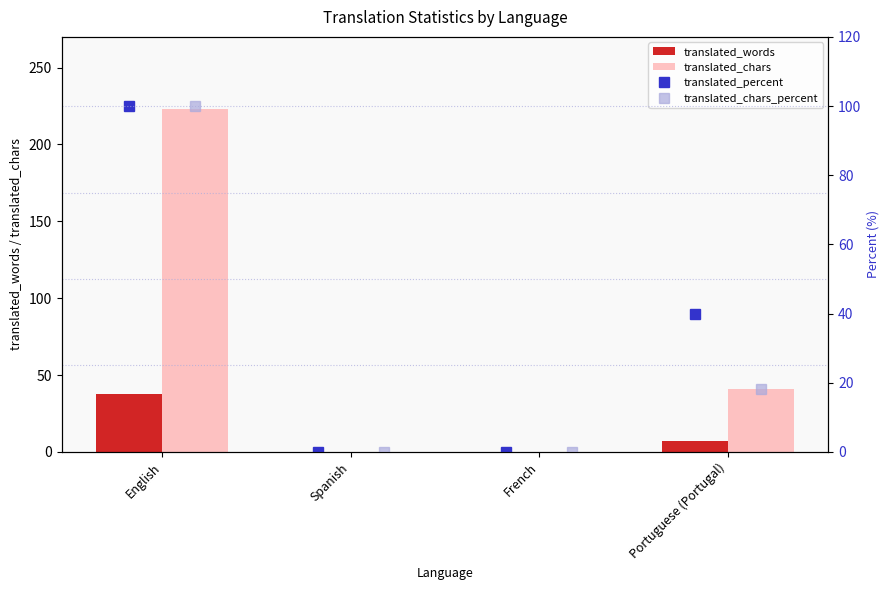

The translated_words series shows 0 at French. True or false?

True